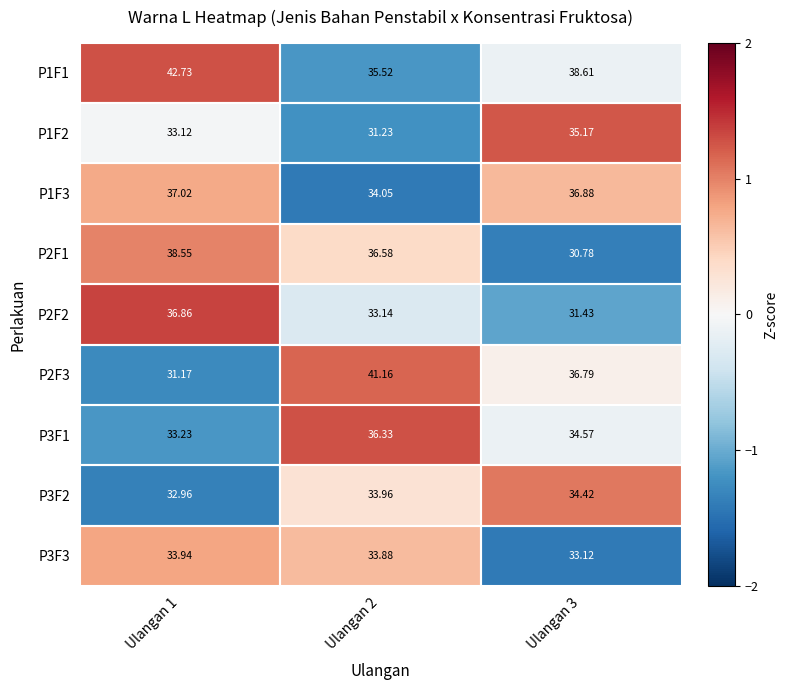

Is the value of P1F1 at Ulangan 3 greater than the value of P1F3 at Ulangan 1?

Yes